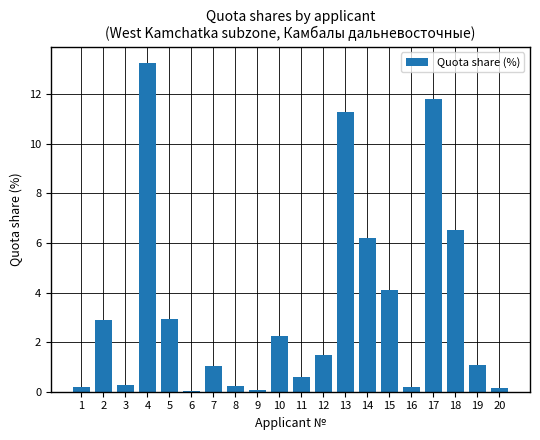

What is the value of the 3rd bar from the left?

0.3